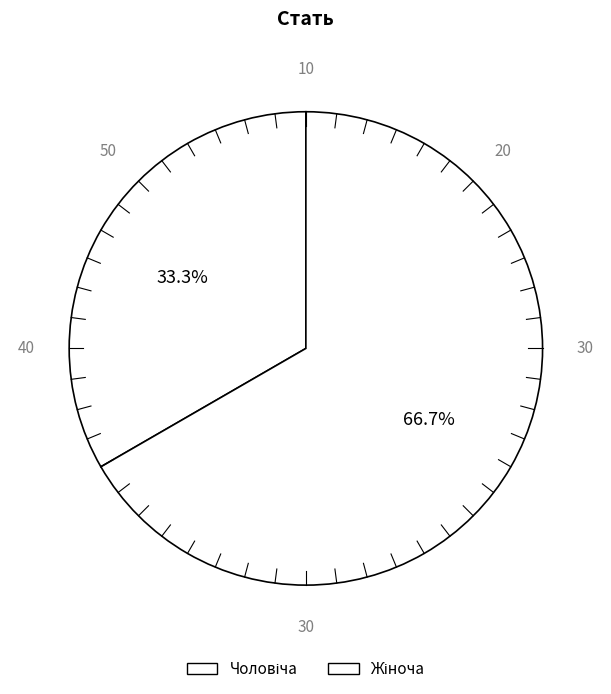

What percentage do Жіноча and Чоловіча together represent?

100.0%